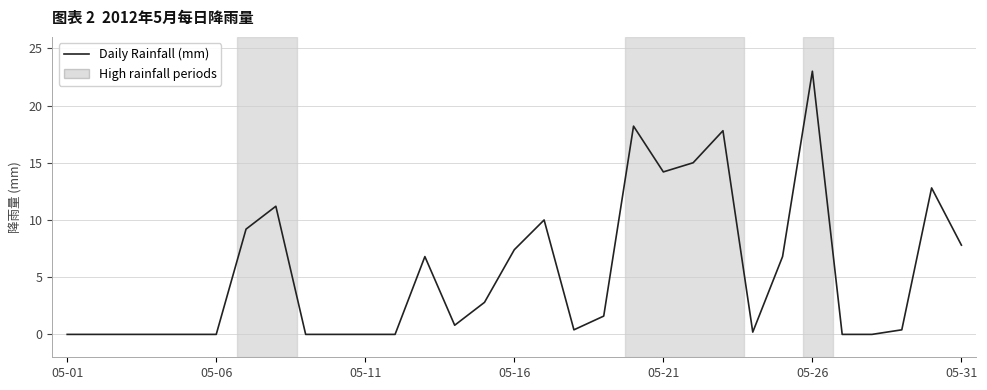

What is the maximum value shown in the chart?

23.0